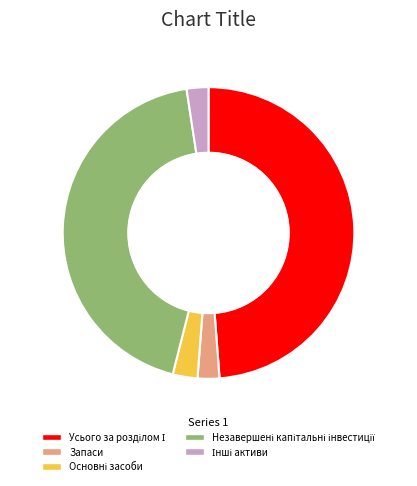

Does any single category account for the majority?

No